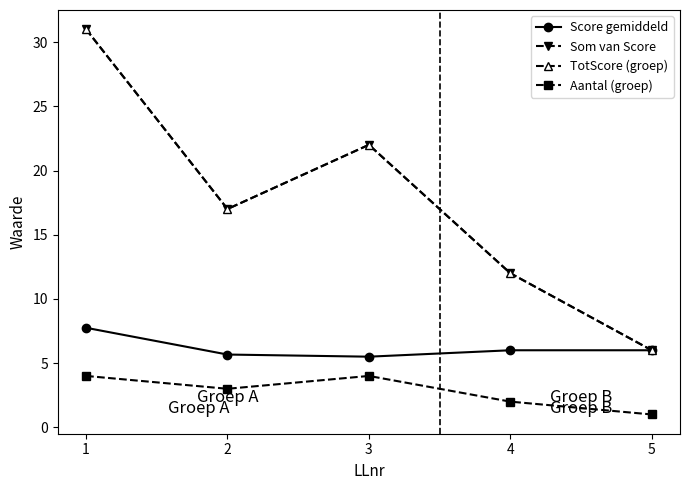

Does the chart display data point markers on the line(s)?

Yes